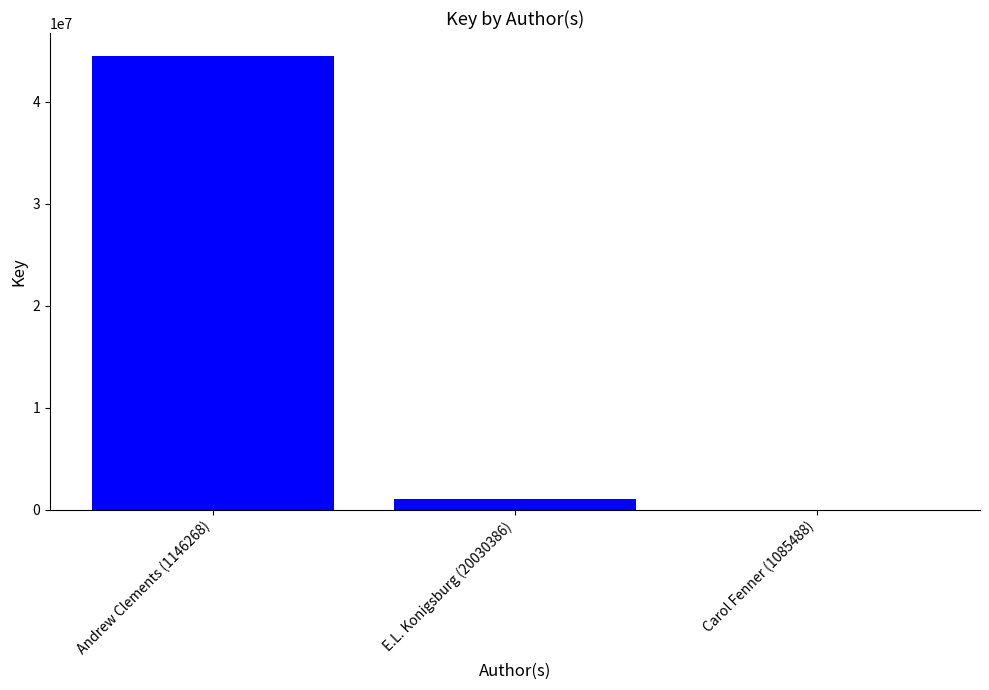

Count the number of data series in this chart.

1